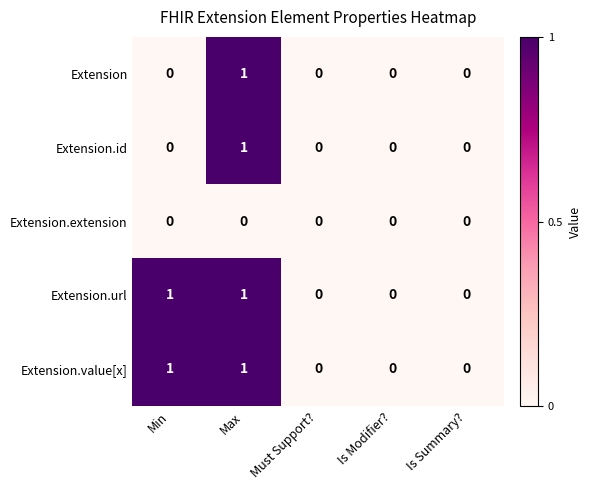

What is the difference between the highest and lowest values at Min?

1